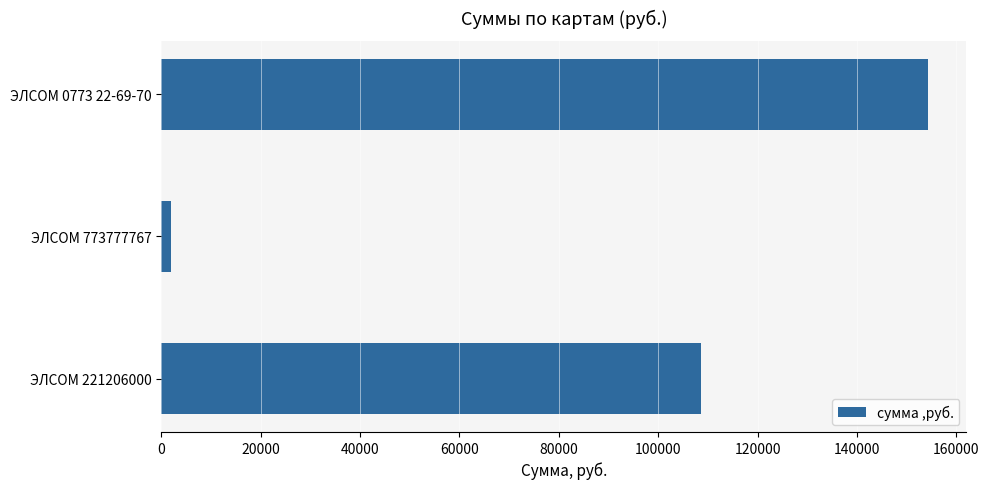

What value does the data have at ЭЛСОМ 221206000?

108687.6